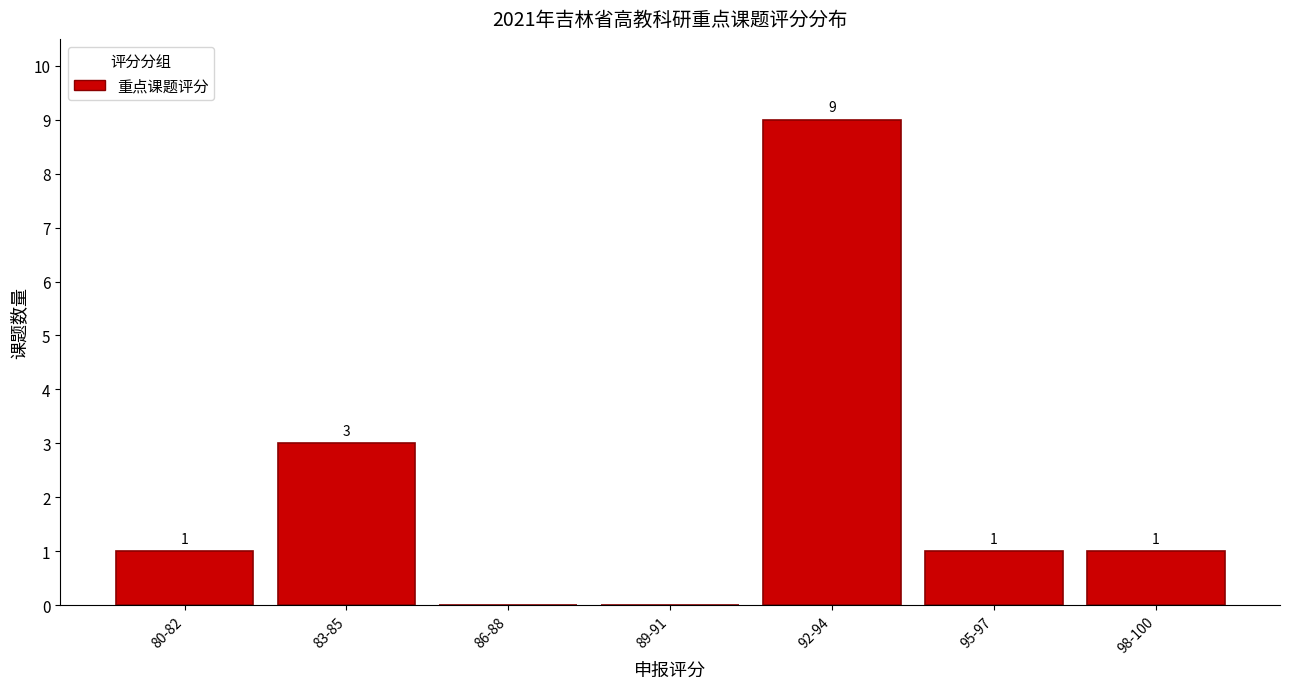

Reading left to right, list all the values displayed in this chart.

80-82=1	83-85=3	86-88=0	89-91=0	92-94=9	95-97=1	98-100=1